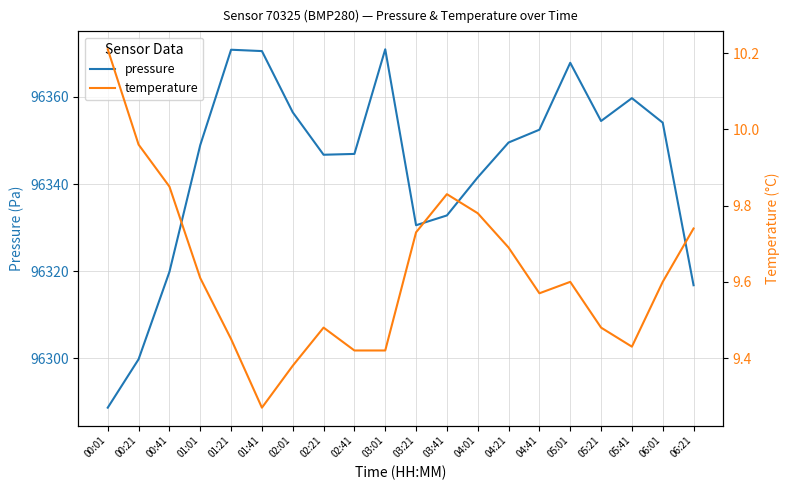

Reading right to left, transcribe all the data shown in this chart.

pressure: 96316.8	96354.1	96359.7	96354.5	96367.8	96352.5	96349.5	96341.5	96332.8	96330.5	96370.9	96346.9	96346.7	96356.5	96370.5	96370.8	96348.9	96319.8	96299.8	96288.6
temperature: 9.7	9.6	9.4	9.5	9.6	9.6	9.7	9.8	9.8	9.7	9.4	9.4	9.5	9.4	9.3	9.4	9.6	9.8	10.0	10.2